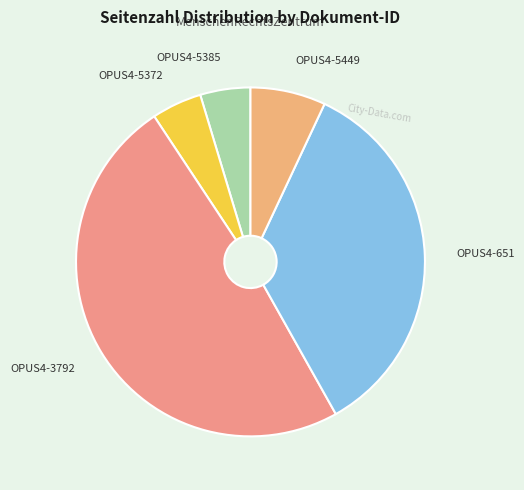

Which category has the biggest portion of the pie?

OPUS4-3792